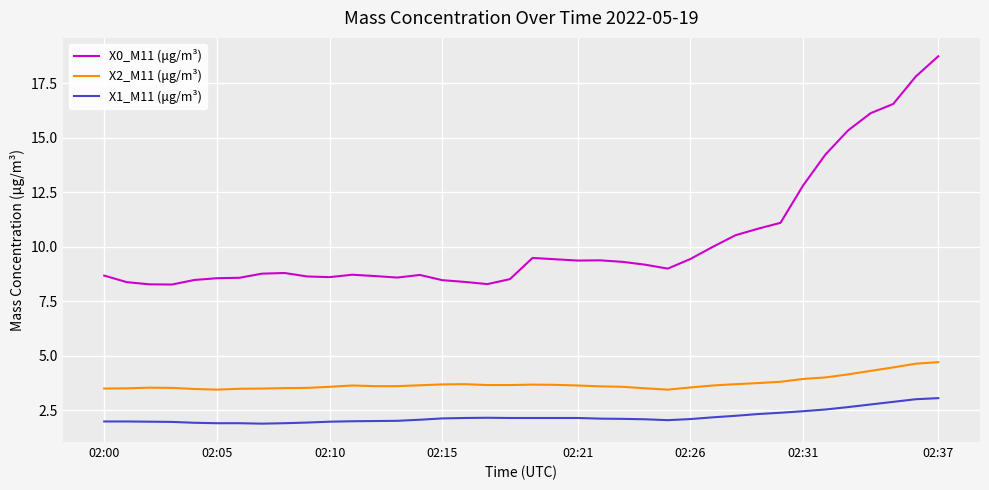

Which series has the largest total across all categories?

X0_M11 (μg/m³)